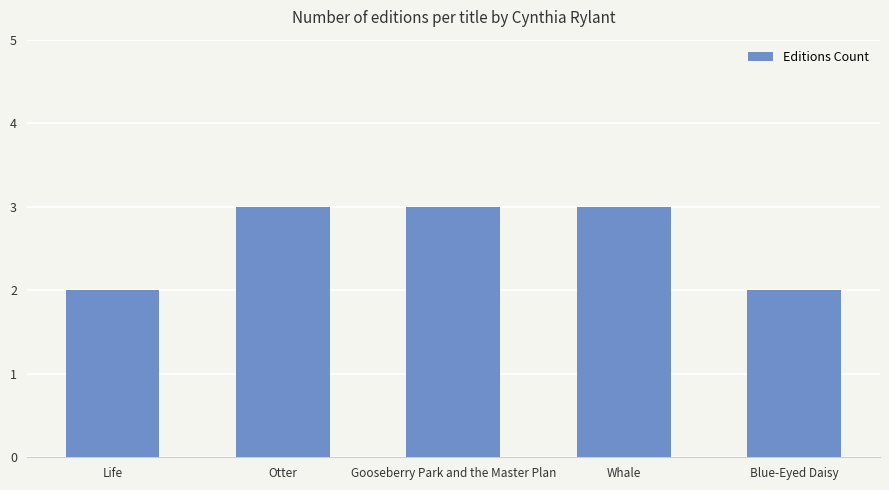

Reading left to right, list all the values displayed in this chart.

Life=2	Otter=3	Gooseberry Park and the Master Plan=3	Whale=3	Blue-Eyed Daisy=2